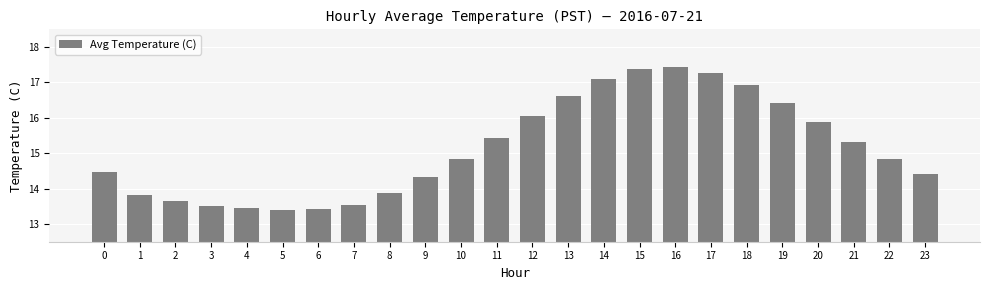

What is the minimum value shown in the chart?

13.4